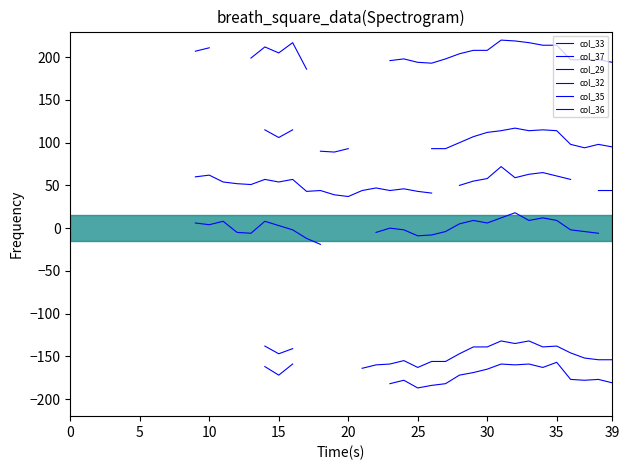

How many interior local peaks does the col_33 series have?

4